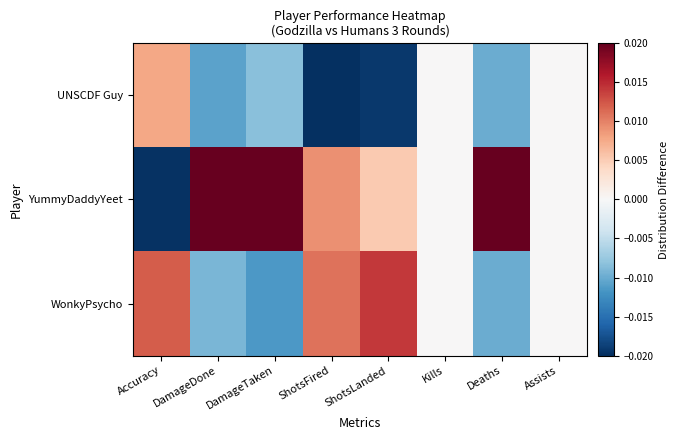

Reading left to right, list all the values displayed in this chart.

UNSCDF Guy: Accuracy=0.0	DamageDone=-0.0	DamageTaken=-0.0	ShotsFired=-0.0	ShotsLanded=-0.0	Kills=0.0	Deaths=-0.0	Assists=0.0
YummyDaddyYeet: Accuracy=-0.0	DamageDone=0.0	DamageTaken=0.0	ShotsFired=0.0	ShotsLanded=0.0	Kills=0.0	Deaths=0.0	Assists=0.0
WonkyPsycho: Accuracy=0.0	DamageDone=-0.0	DamageTaken=-0.0	ShotsFired=0.0	ShotsLanded=0.0	Kills=0.0	Deaths=-0.0	Assists=0.0